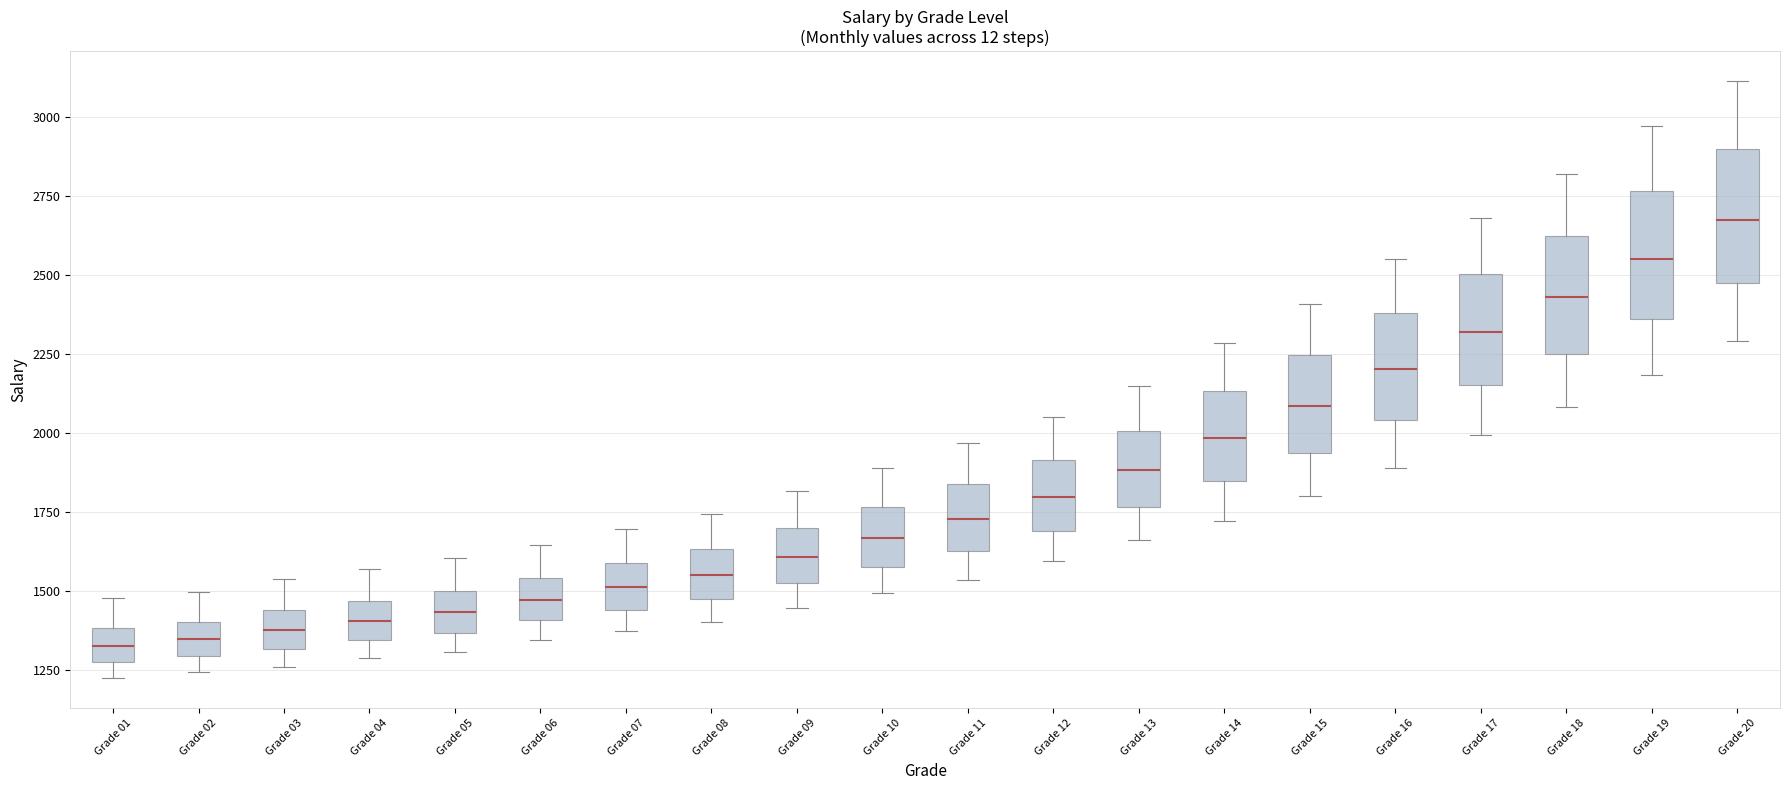

Reading left to right, transcribe this box plot: for each box, give where its median line is, the range the box spans, and where its two whiskers end, as read against the y-axis. The values are not printed on the chart, so give them approximately, as read against the axis.

Grade 01: median 1350, box 1300 to 1400, whiskers 1200 to 1500
Grade 02: median 1350, box 1300 to 1400, whiskers 1250 to 1500
Grade 03: median 1400, box 1300 to 1450, whiskers 1250 to 1550
Grade 04: median 1400, box 1350 to 1450, whiskers 1300 to 1550
Grade 05: median 1450, box 1350 to 1500, whiskers 1300 to 1600
Grade 06: median 1450, box 1400 to 1550, whiskers 1350 to 1650
Grade 07: median 1500, box 1450 to 1600, whiskers 1350 to 1700
Grade 08: median 1550, box 1450 to 1650, whiskers 1400 to 1750
Grade 09: median 1600, box 1500 to 1700, whiskers 1450 to 1800
Grade 10: median 1650, box 1600 to 1750, whiskers 1500 to 1900
Grade 11: median 1750, box 1650 to 1850, whiskers 1550 to 1950
Grade 12: median 1800, box 1700 to 1900, whiskers 1600 to 2050
Grade 13: median 1900, box 1750 to 2000, whiskers 1650 to 2150
Grade 14: median 2000, box 1850 to 2150, whiskers 1700 to 2300
Grade 15: median 2100, box 1950 to 2250, whiskers 1800 to 2400
Grade 16: median 2200, box 2050 to 2400, whiskers 1900 to 2550
Grade 17: median 2300, box 2150 to 2500, whiskers 2000 to 2700
Grade 18: median 2450, box 2250 to 2600, whiskers 2100 to 2800
Grade 19: median 2550, box 2350 to 2750, whiskers 2200 to 2950
Grade 20: median 2650, box 2450 to 2900, whiskers 2300 to 3100